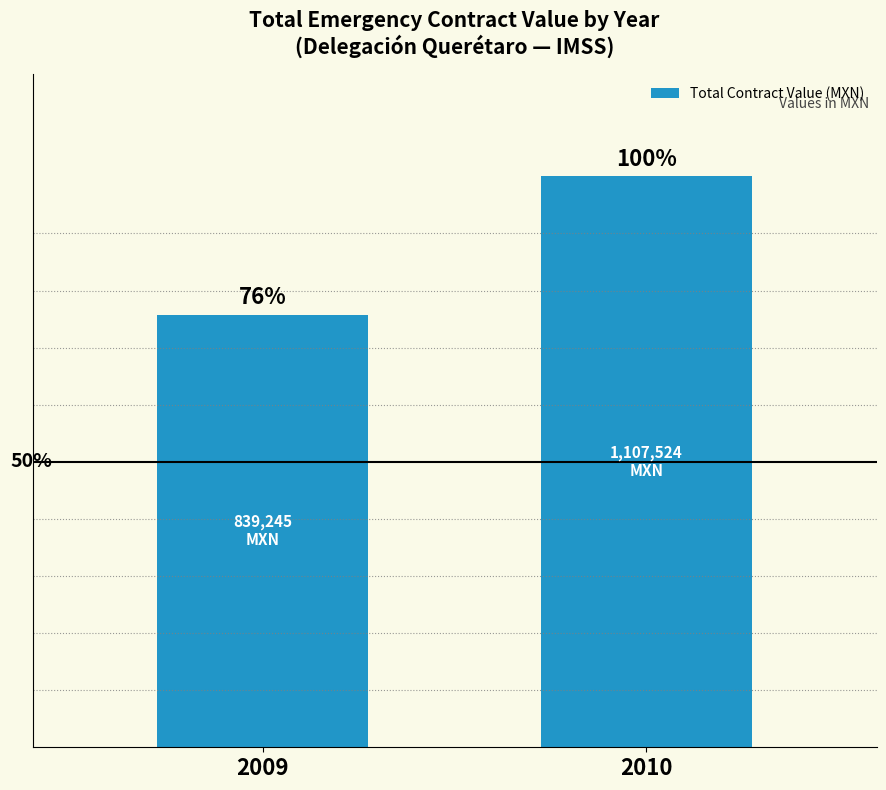

Is it true that the value at 2009 is 839245.1?

True